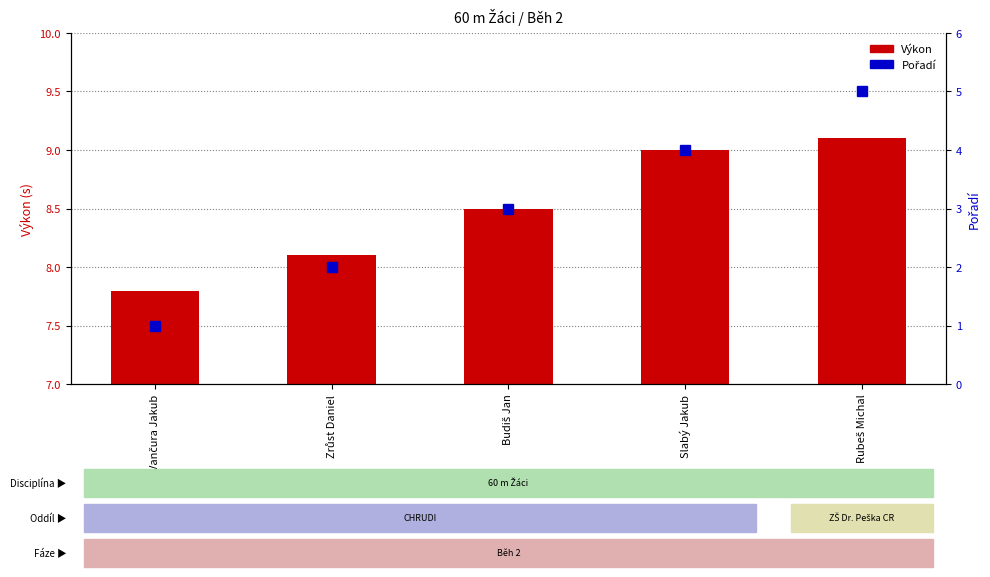

Which series has the widest spread of values?

Pořadí